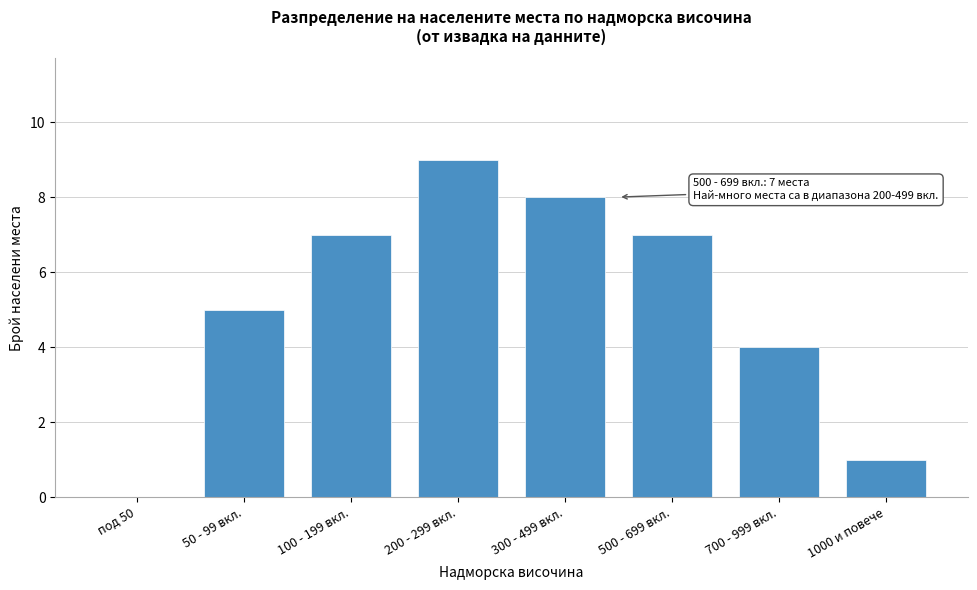

Reading right to left, extract all data points from this chart.

1000 и повече=1	700 - 999 вкл.=4	500 - 699 вкл.=7	300 - 499 вкл.=8	200 - 299 вкл.=9	100 - 199 вкл.=7	50 - 99 вкл.=5	под 50=0